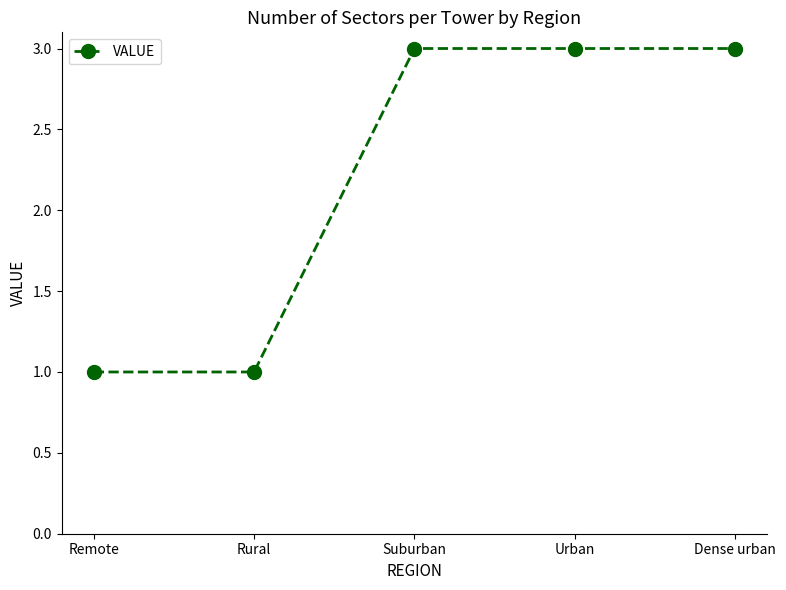

The chart shows a value of 1 at Dense urban. True or false?

False